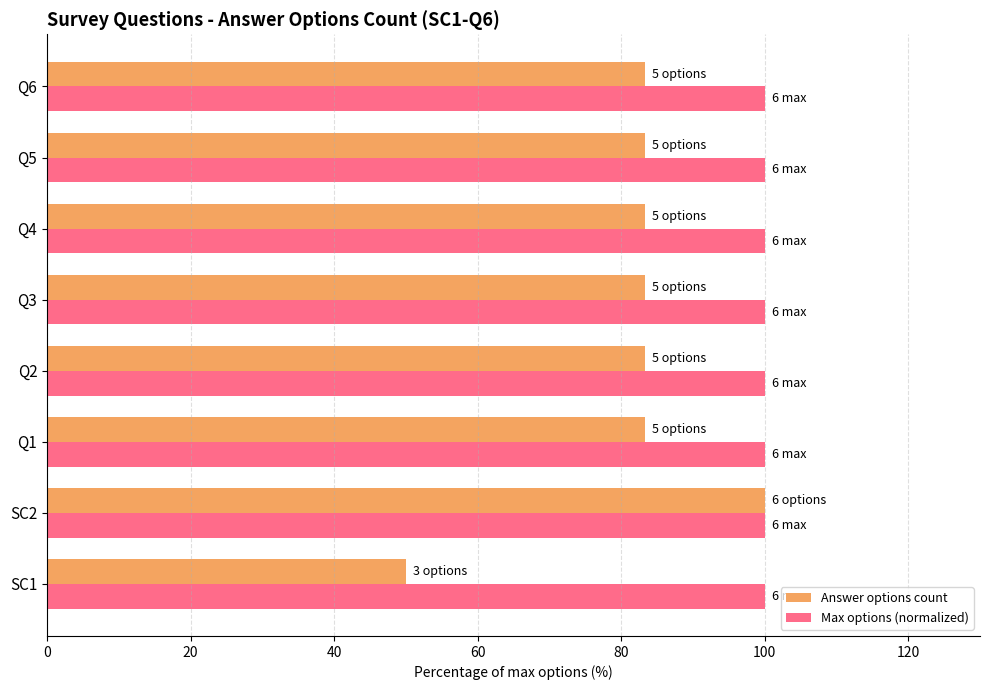

The value of Max options (normalized) at Q2 is 100.0. True or false?

True